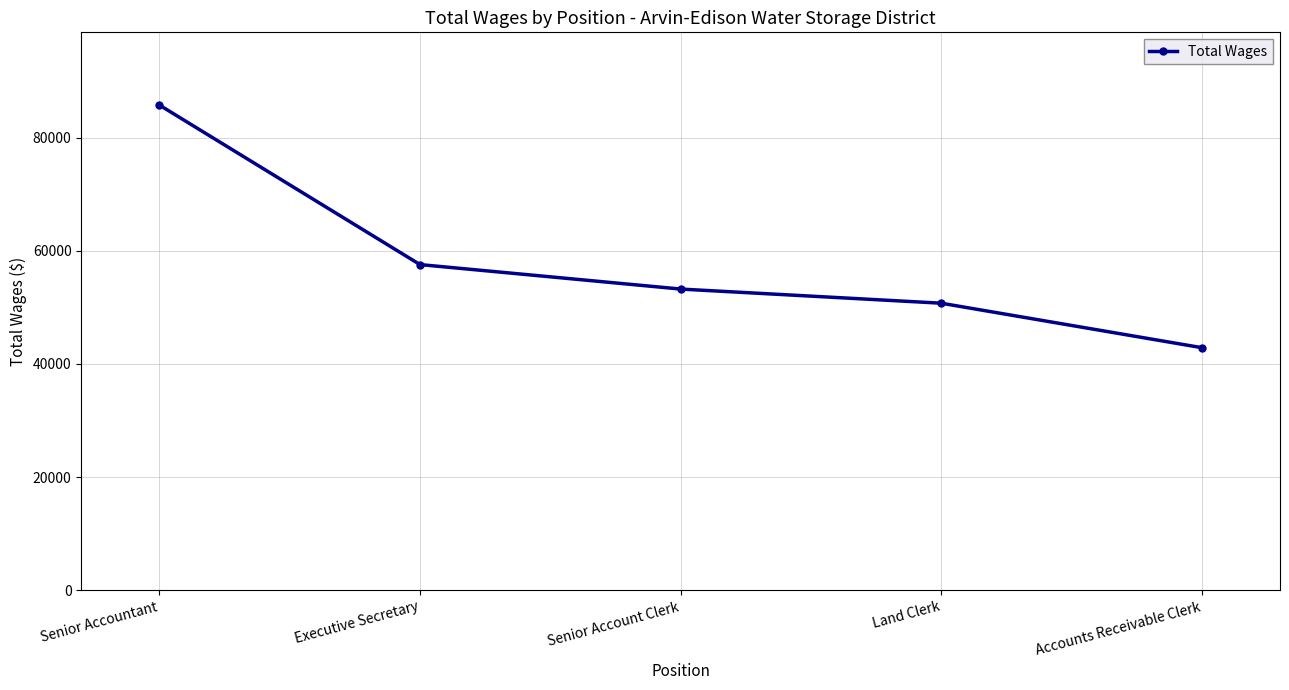

Rank the categories by value from highest to lowest.

Senior Accountant, Executive Secretary, Senior Account Clerk, Land Clerk, Accounts Receivable Clerk